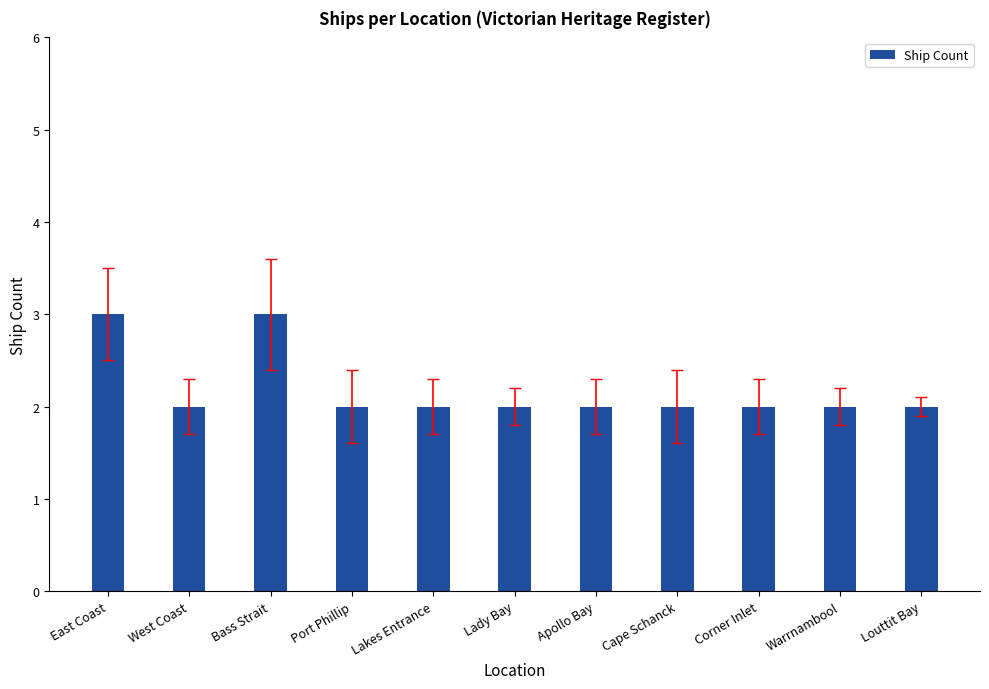

What is the difference between the values at Lakes Entrance and East Coast?

1